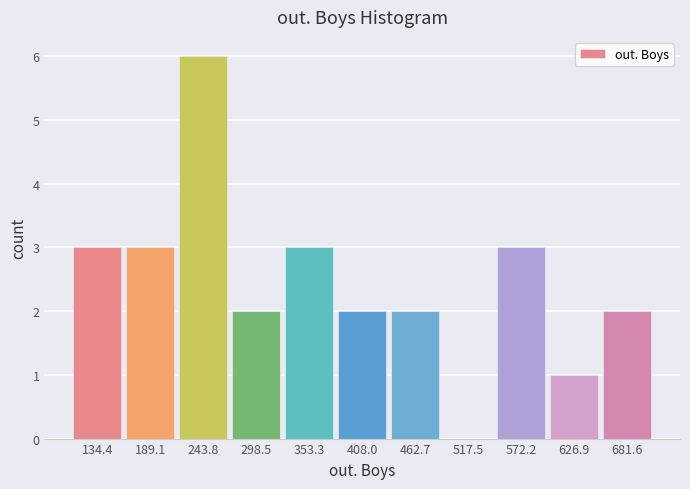

Which range on the x-axis has the tallest bar?

220 to 270